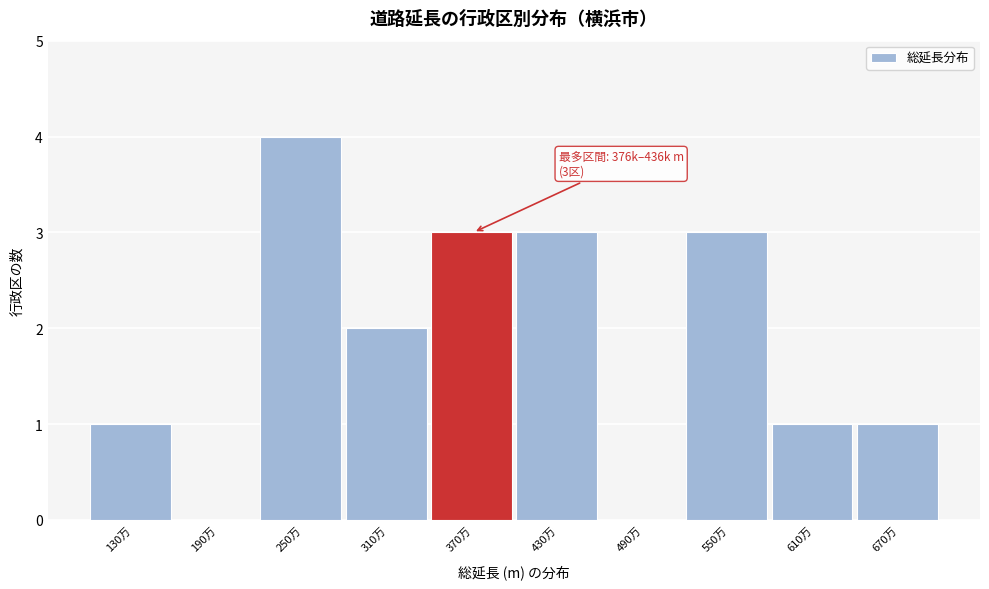

Reading left to right, transcribe all the data shown in this chart.

130万=1	190万=0	250万=4	310万=2	370万=3	430万=3	490万=0	550万=3	610万=1	670万=1